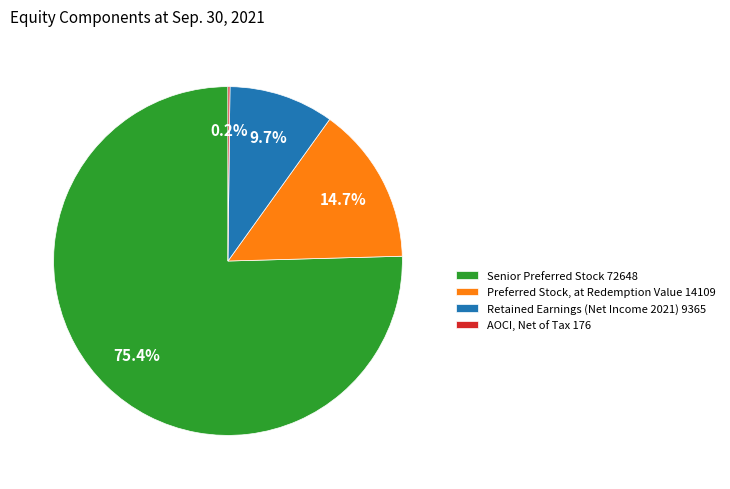

What is the ratio of the value at Senior Preferred Stock 72648 to the value at Retained Earnings (Net Income 2021) 9365?

7.8